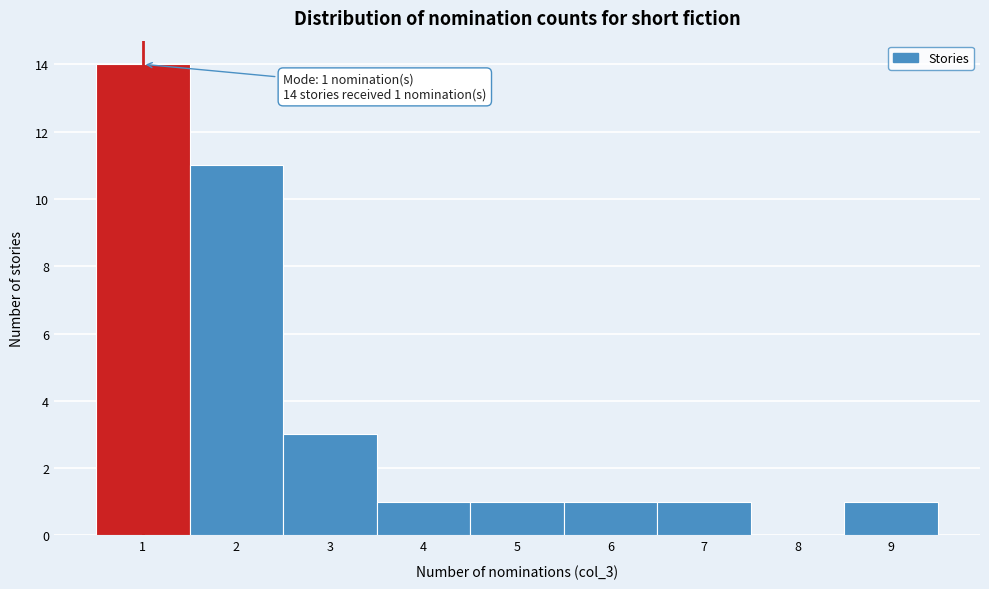

Over which range of the x-axis is the bar tallest?

0.5 to 1.5